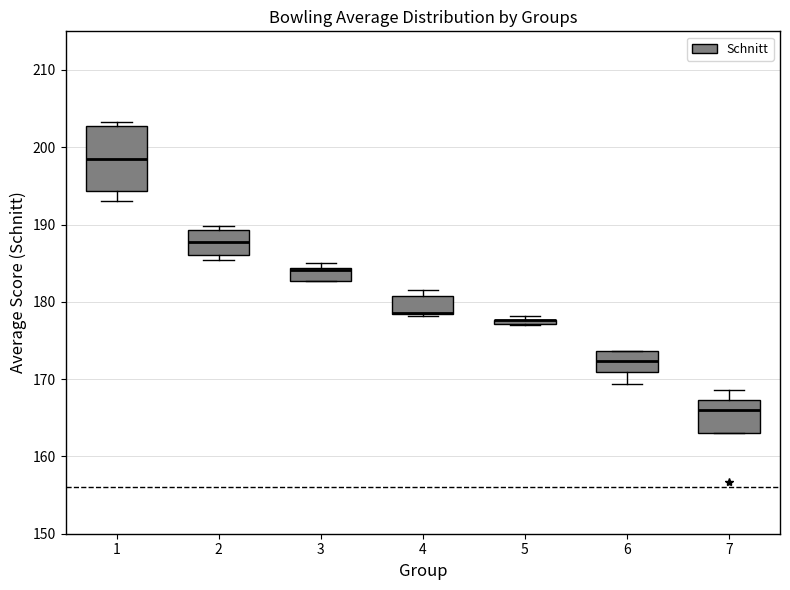

Comparing the boxes themselves (not the whiskers), which one is the tallest?

1